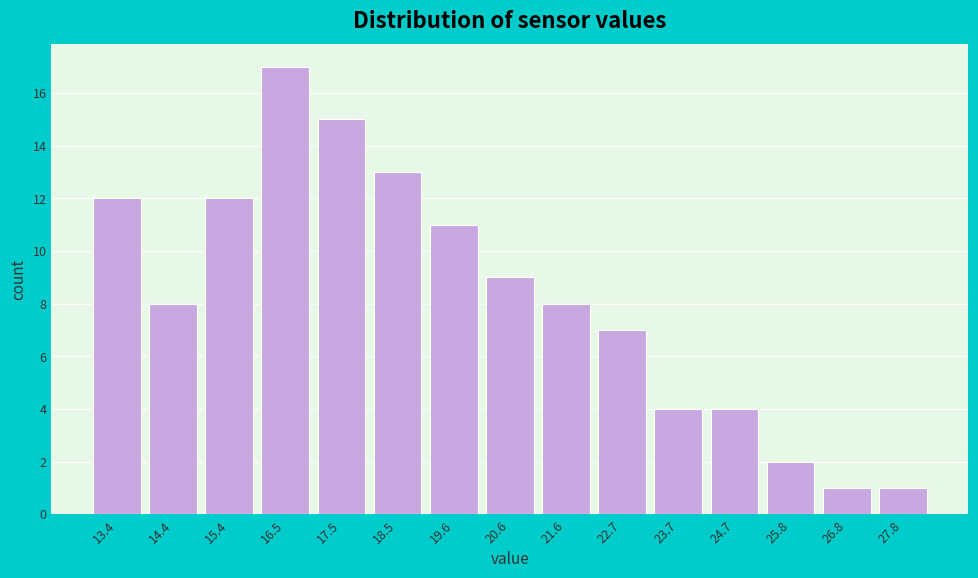

Reading right to left, what are all the values shown in this chart?

27.8=1	26.8=1	25.8=2	24.7=4	23.7=4	22.7=7	21.6=8	20.6=9	19.6=11	18.5=13	17.5=15	16.5=17	15.4=12	14.4=8	13.4=12